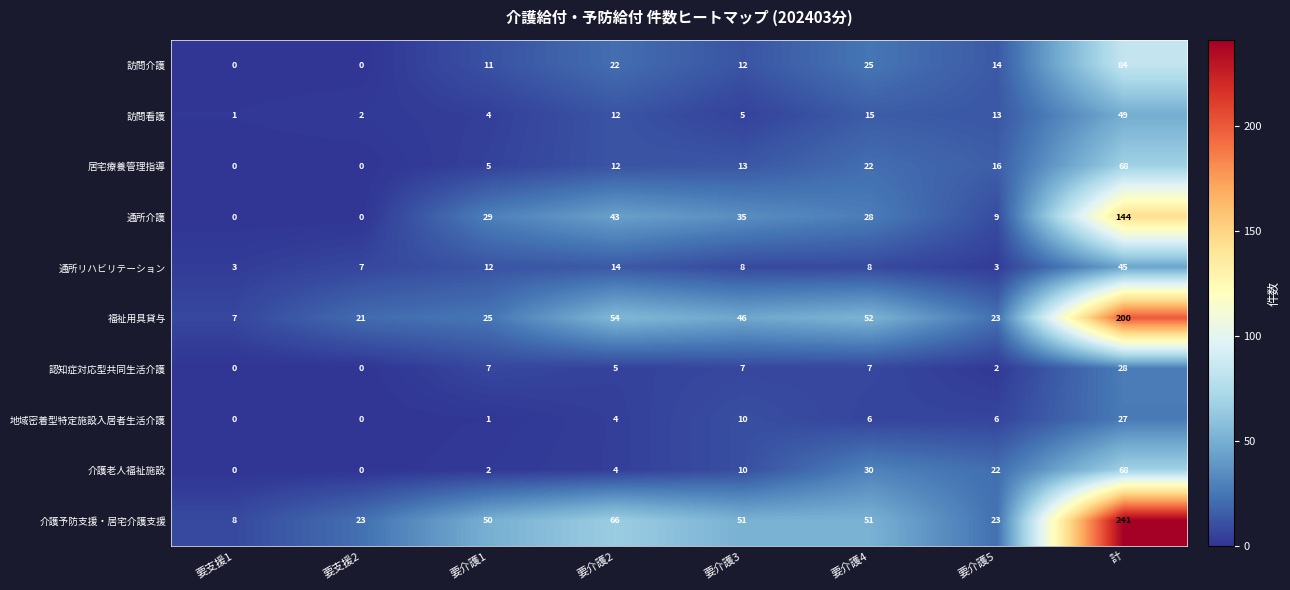

What is the difference between the 通所リハビリテーション values at 要介護4 and 要介護2?

6